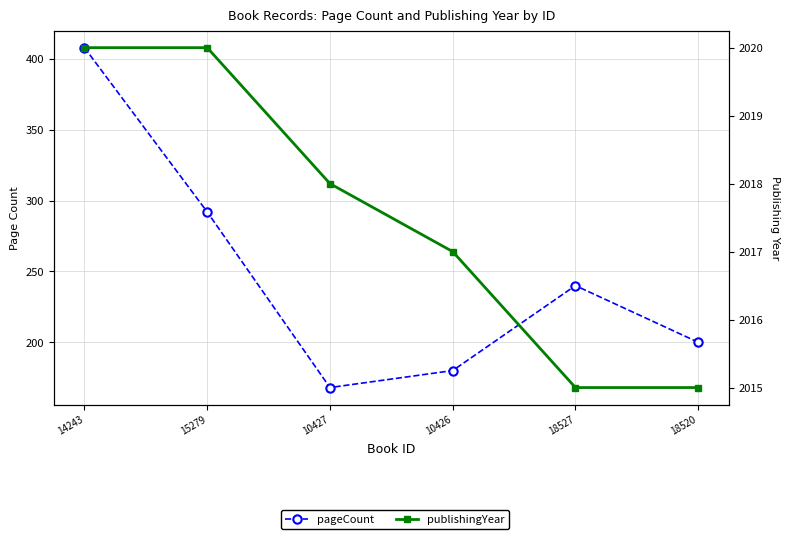

What is the value of the publishingYear point at the 1st from the left?

2020